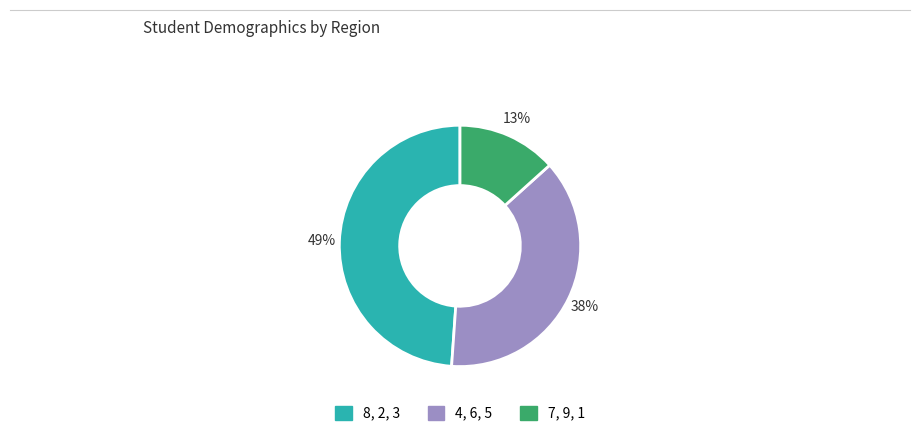

To the nearest percent, what is the combined percentage of 4, 6, 5 and 7, 9, 1?

51%